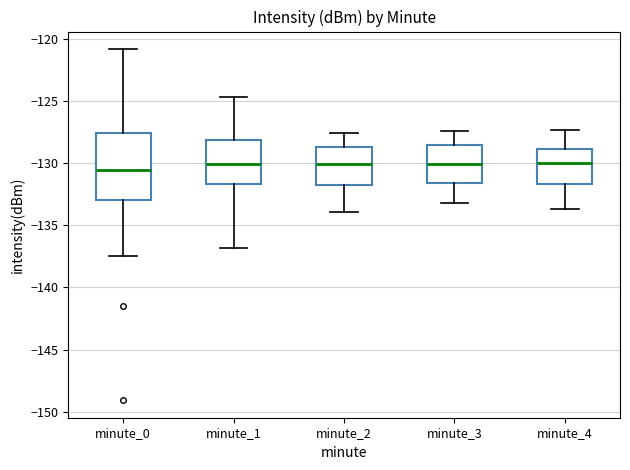

Where does the lower whisker of the box for minute_3 end on the y-axis? The values are not printed on the chart, so give them approximately, as read against the axis.

-133.0